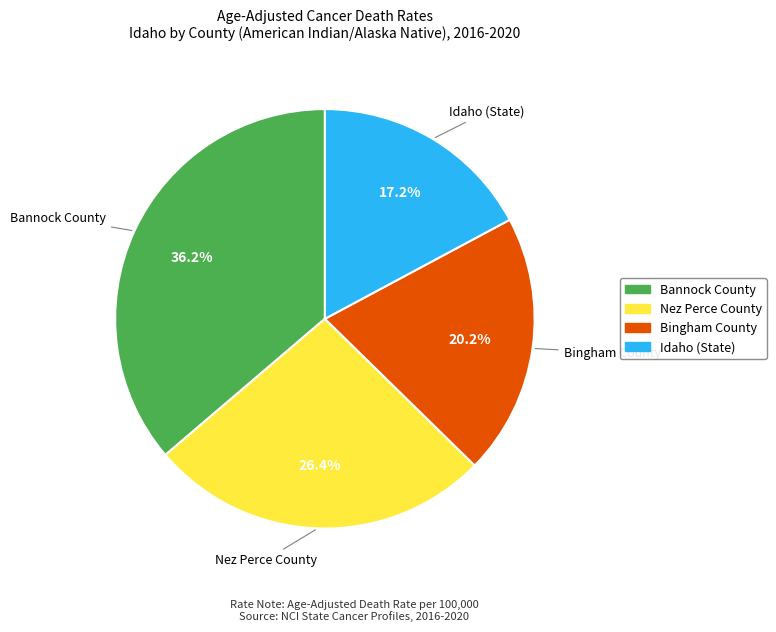

Which category has the smallest portion of the pie?

Idaho (State)